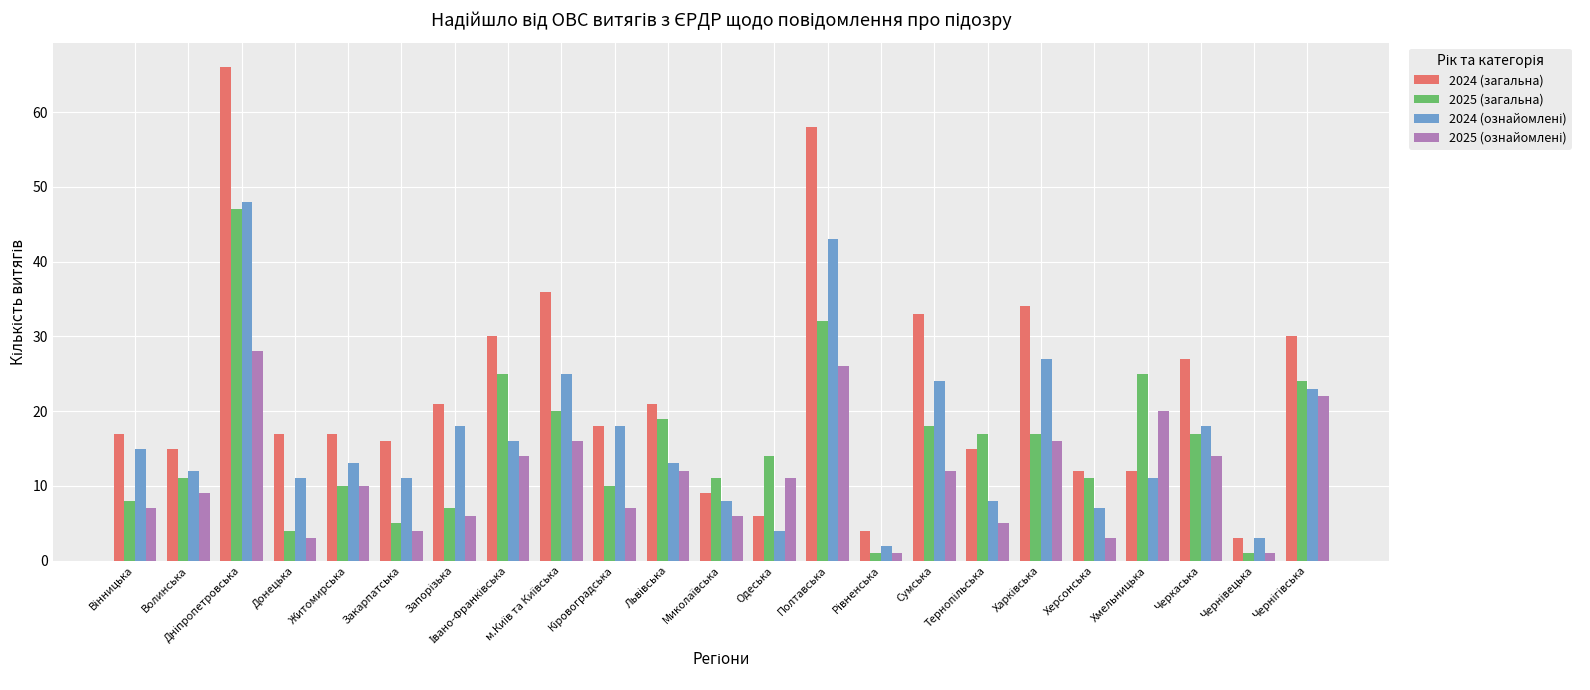

What is the maximum value shown in the chart?

66